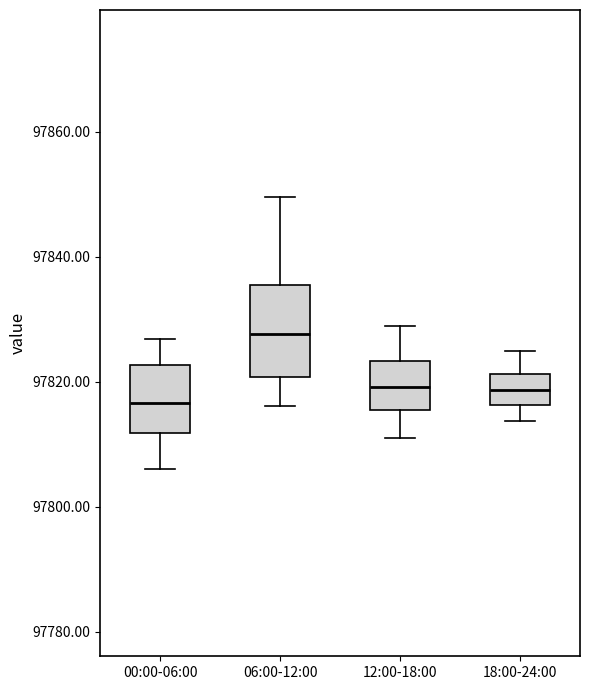

Which box is the tallest, from its lower edge to its upper edge?

06:00-12:00